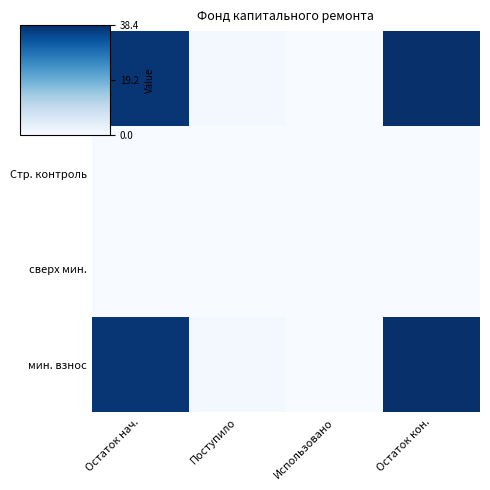

How many categories are shown in the chart?

4